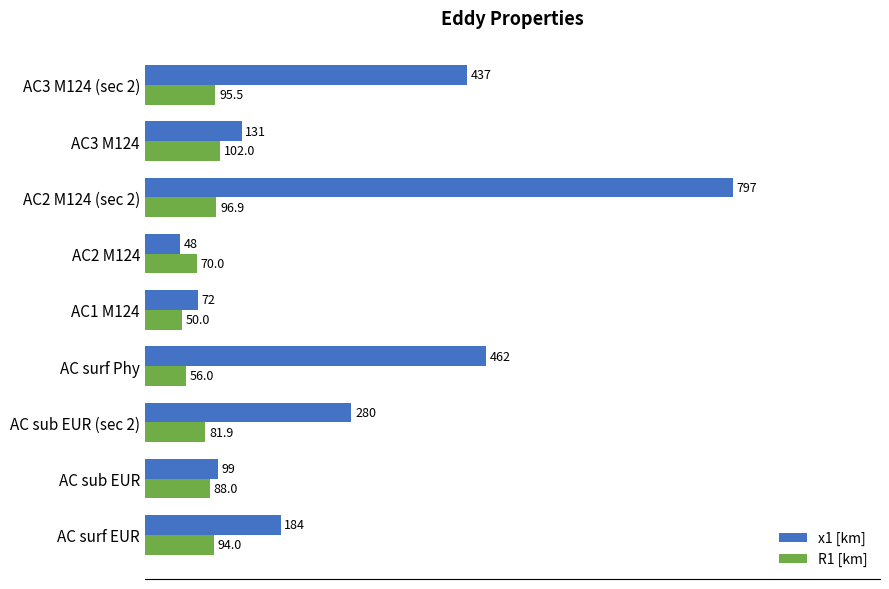

What is the maximum value for R1 [km]?

102.0